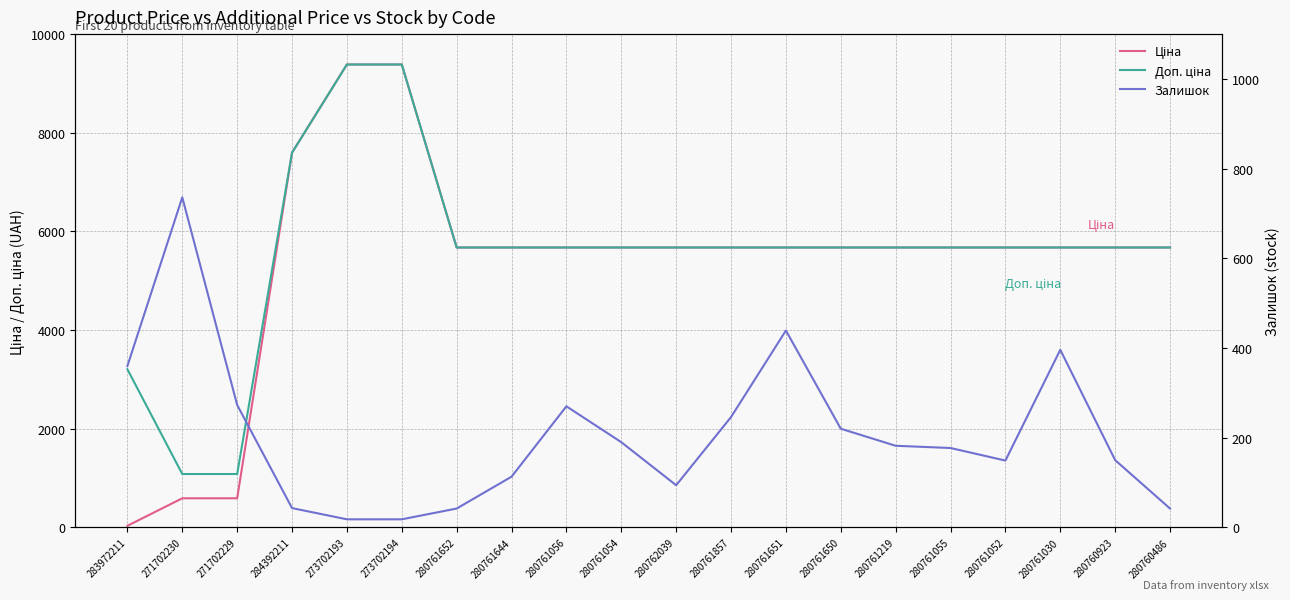

What is the maximum value shown in the chart?

9384.0